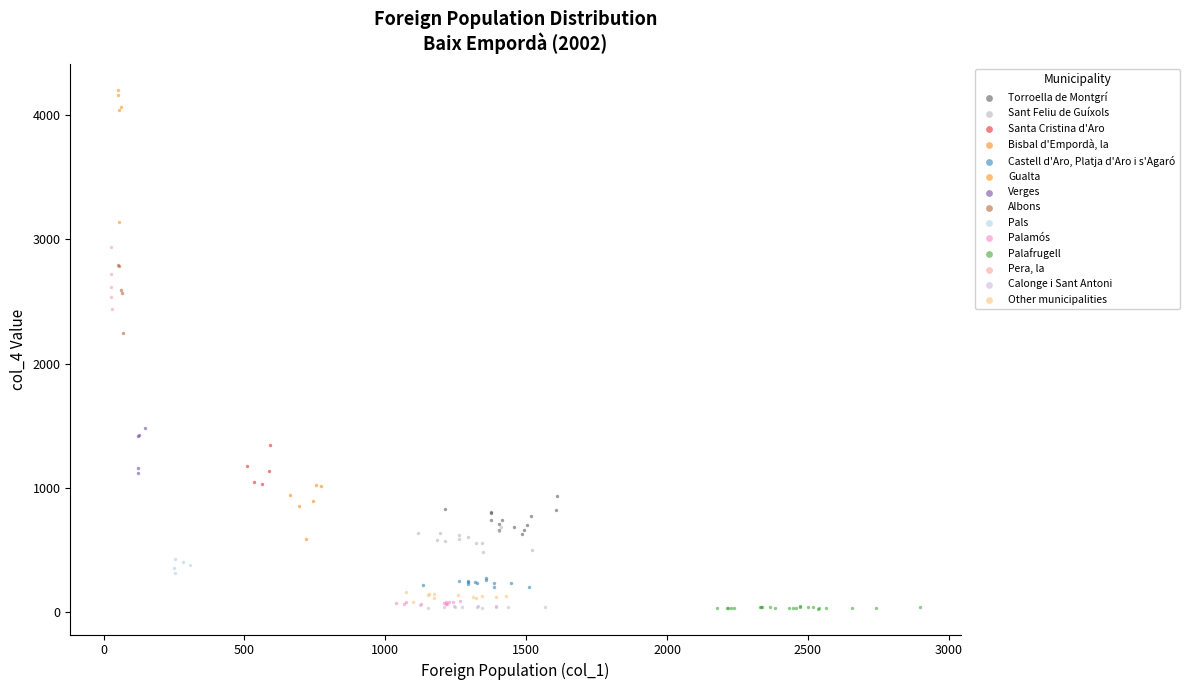

Which series reaches the maximum Y coordinate?

Gualta